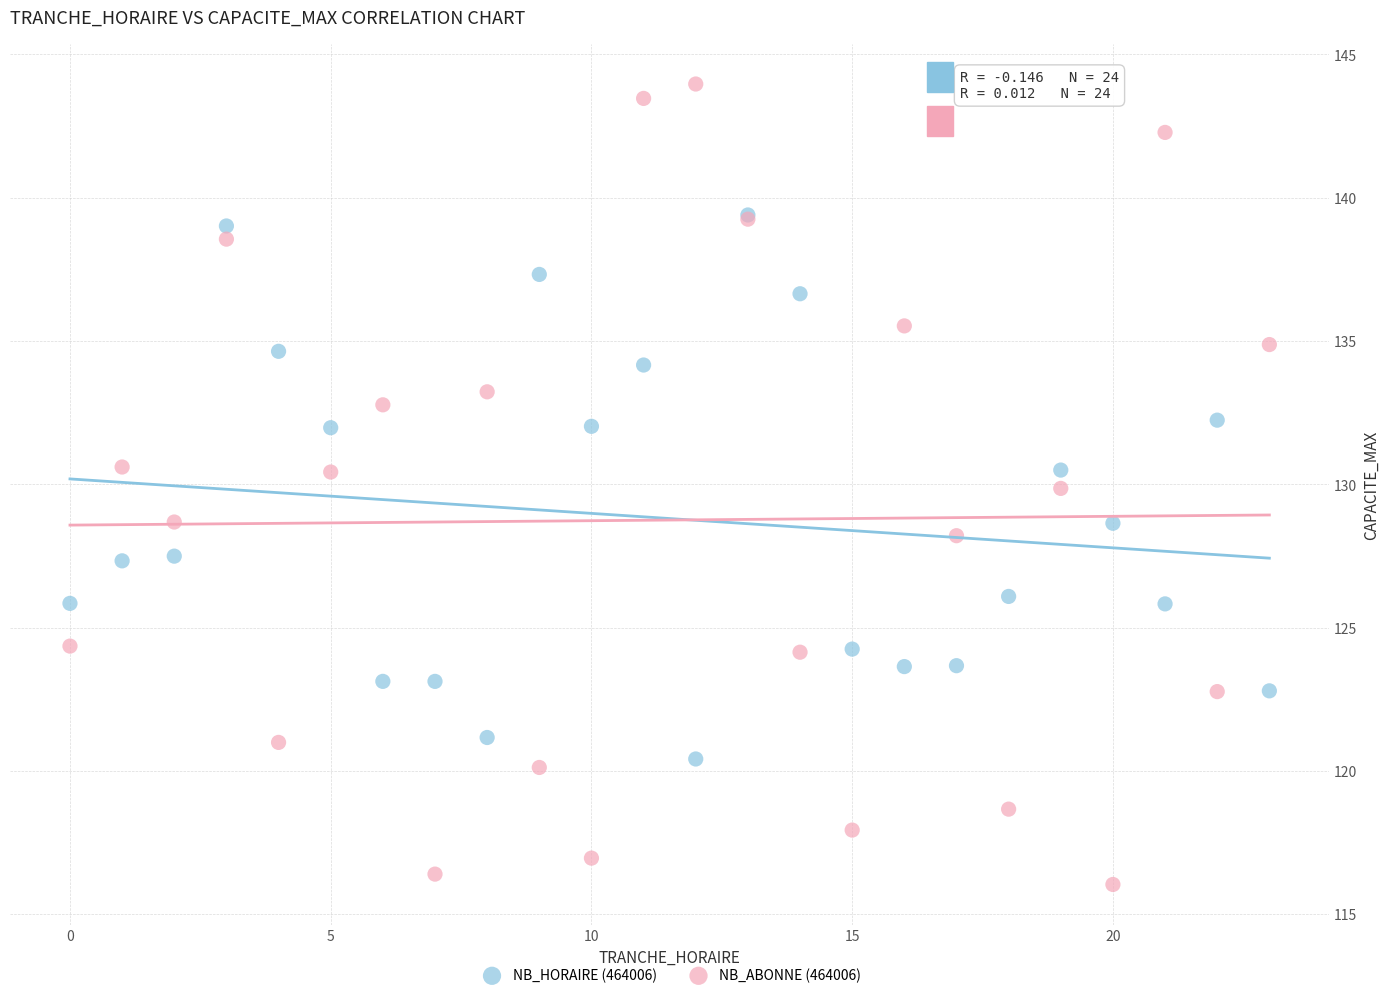

What are all the series names shown in the legend?

NB_HORAIRE (464006), NB_ABONNE (464006)